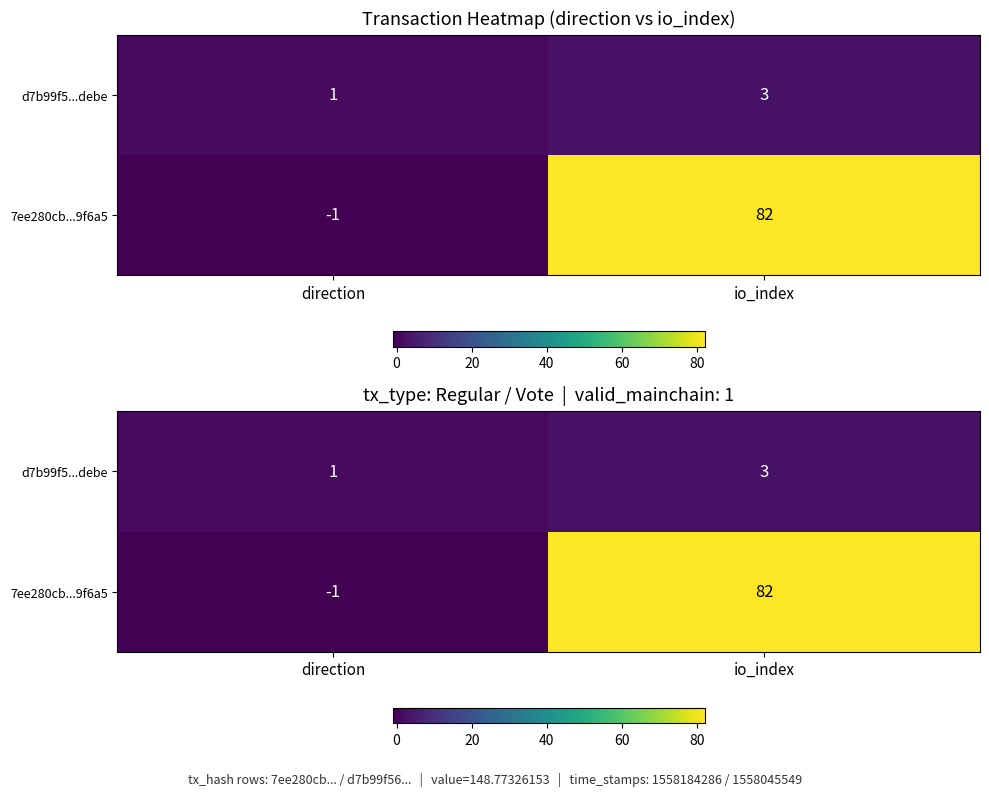

Count the 7ee280cb...9f6a5 values in the range -1 to 82.

2